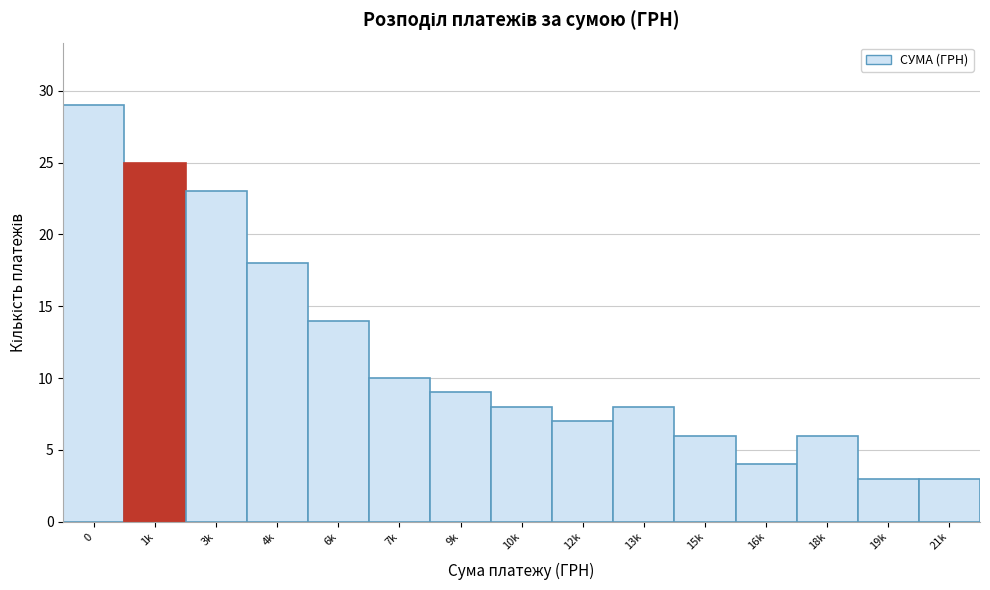

Reading right to left, what are all the values shown in this chart?

21k=3	19k=3	18k=6	16k=4	15k=6	13k=8	12k=7	10k=8	9k=9	7k=10	6k=14	4k=18	3k=23	1k=25	0=29